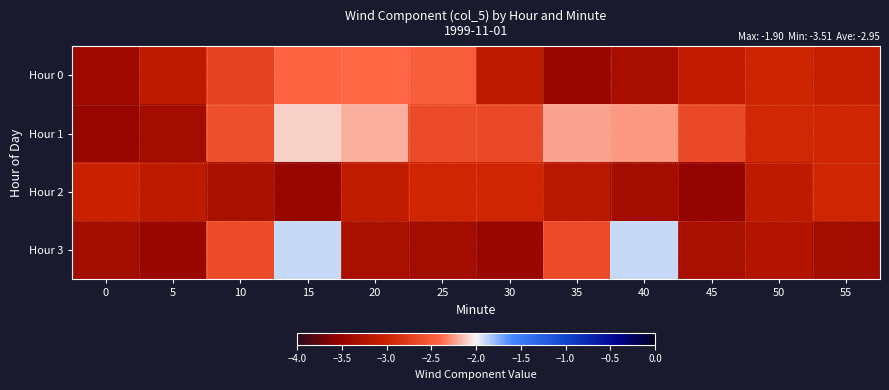

Rank the series at 15 from highest to lowest value.

Hour 3, Hour 1, Hour 0, Hour 2